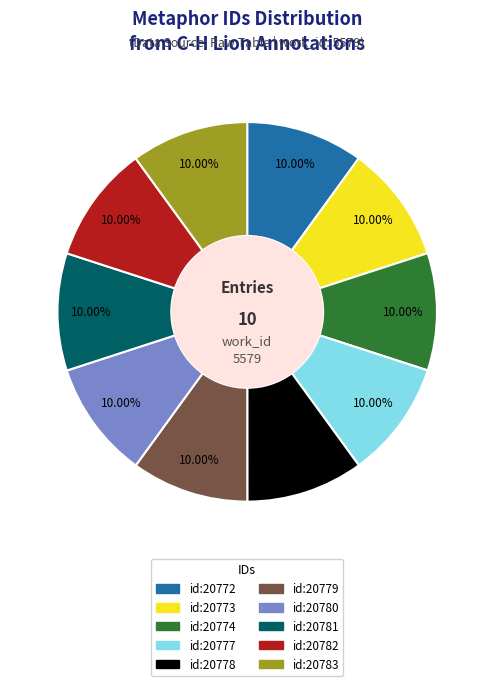

How many segments does this pie chart have?

10